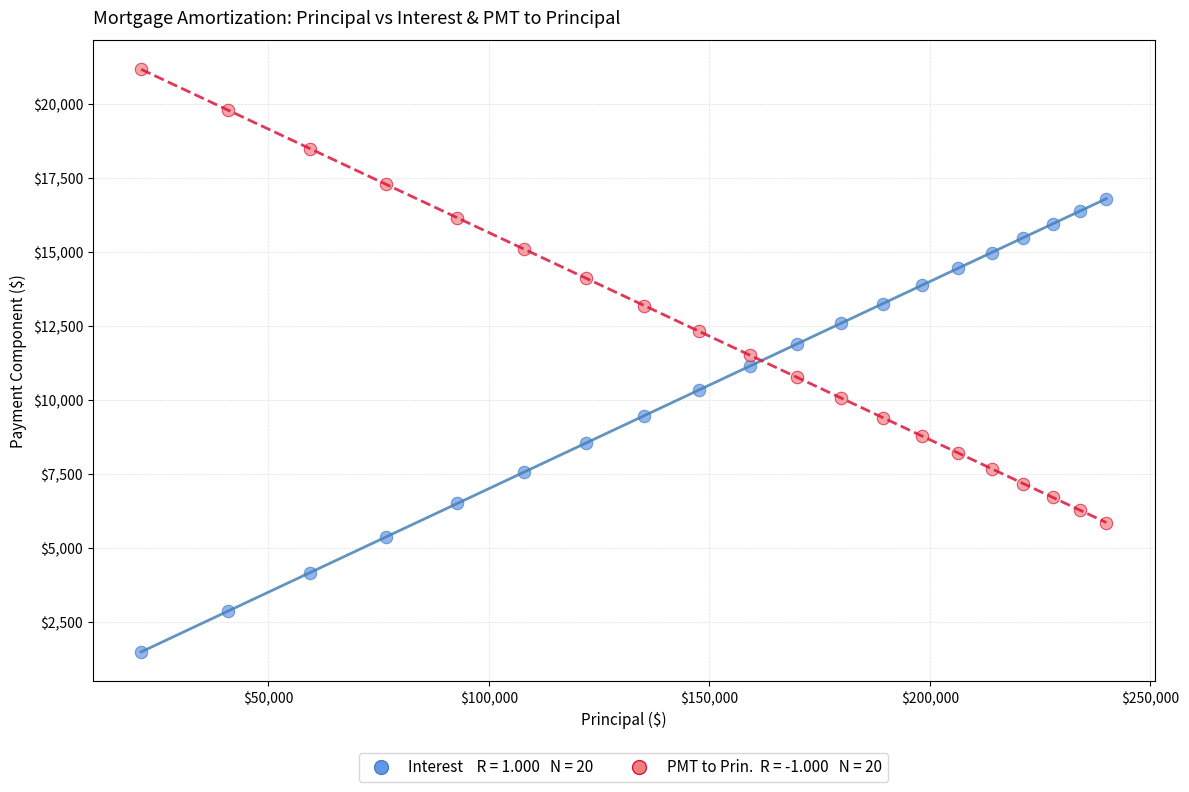

Across all data points, what is the range of Y values (max minus min)?

19690.2